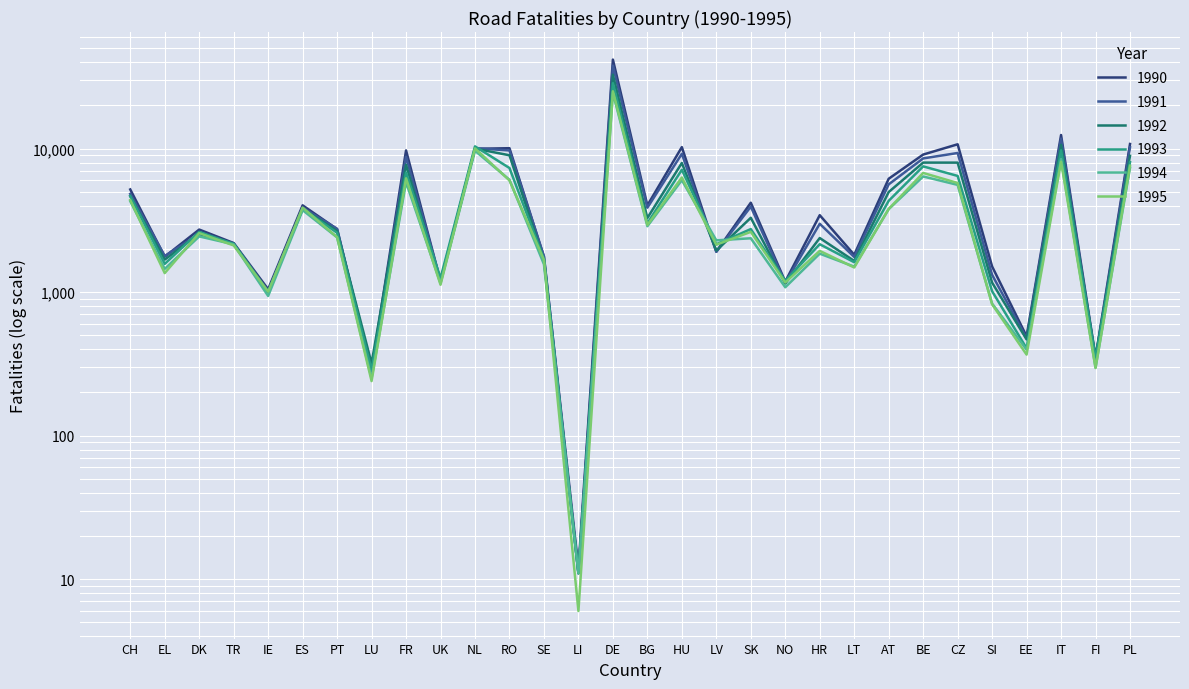

What is the label of the 9th point from the right?

LT